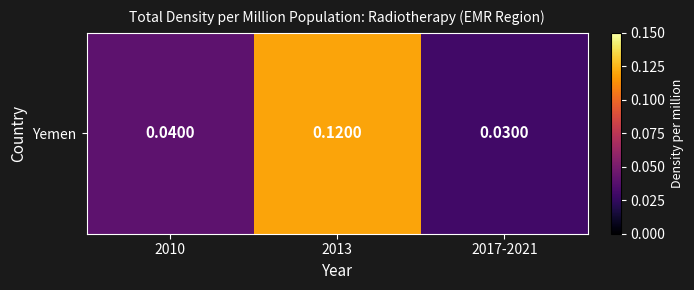

Reading left to right, extract all data points from this chart.

2010=0.0	2013=0.1	2017-2021=0.0